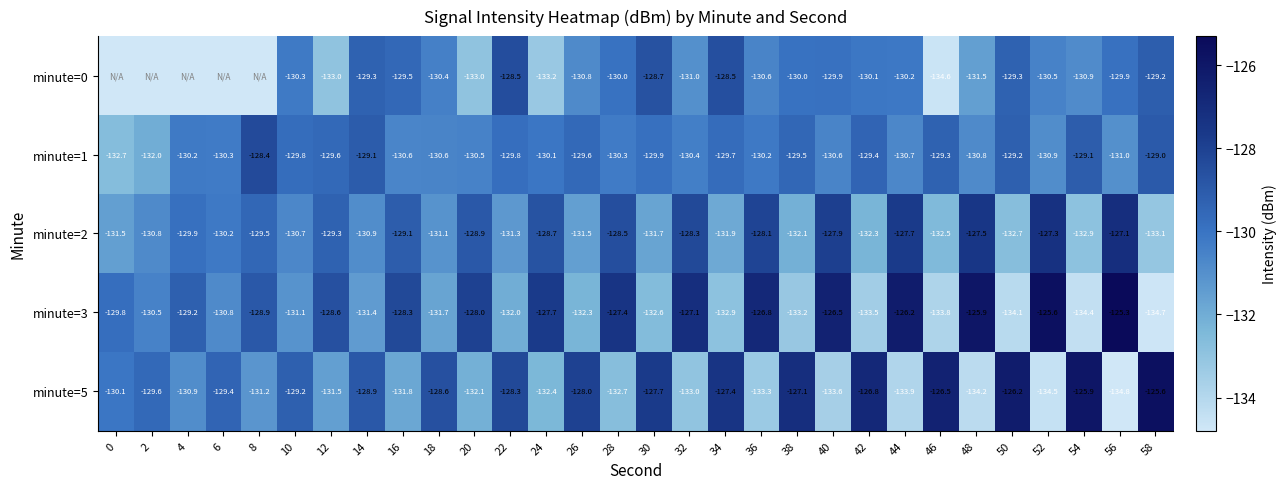

Between 20 and 54, which series saw the biggest shift?

minute=3